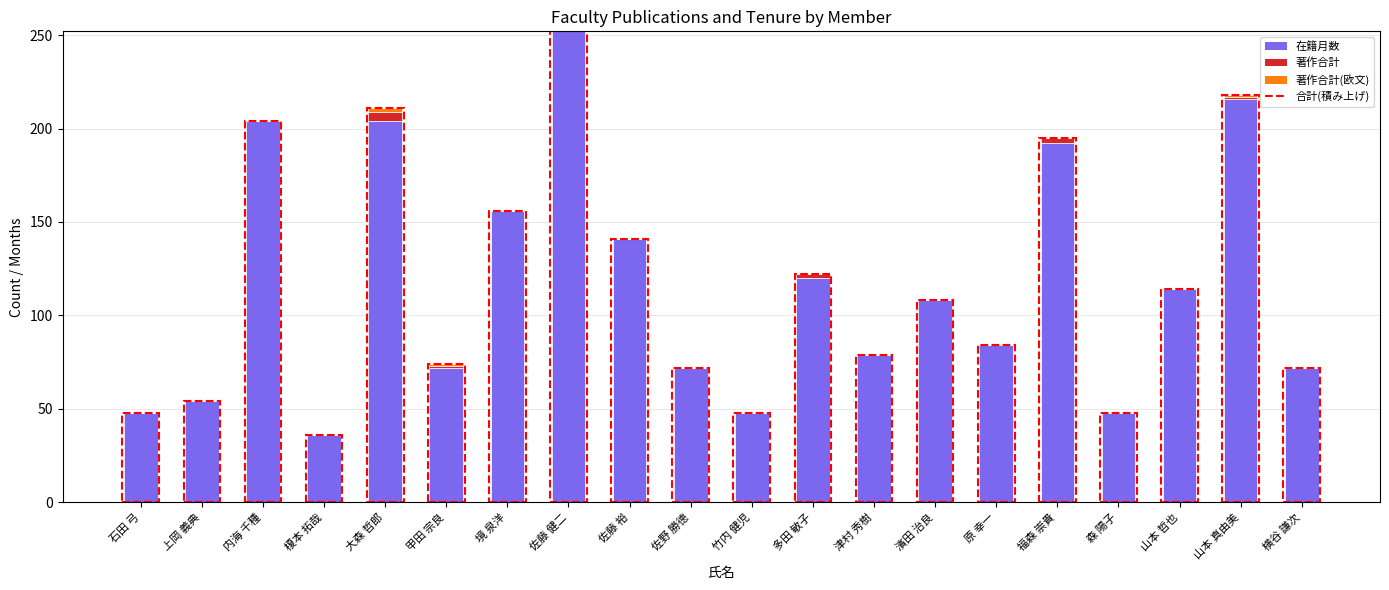

What position from the left is 大森 哲郎?

5